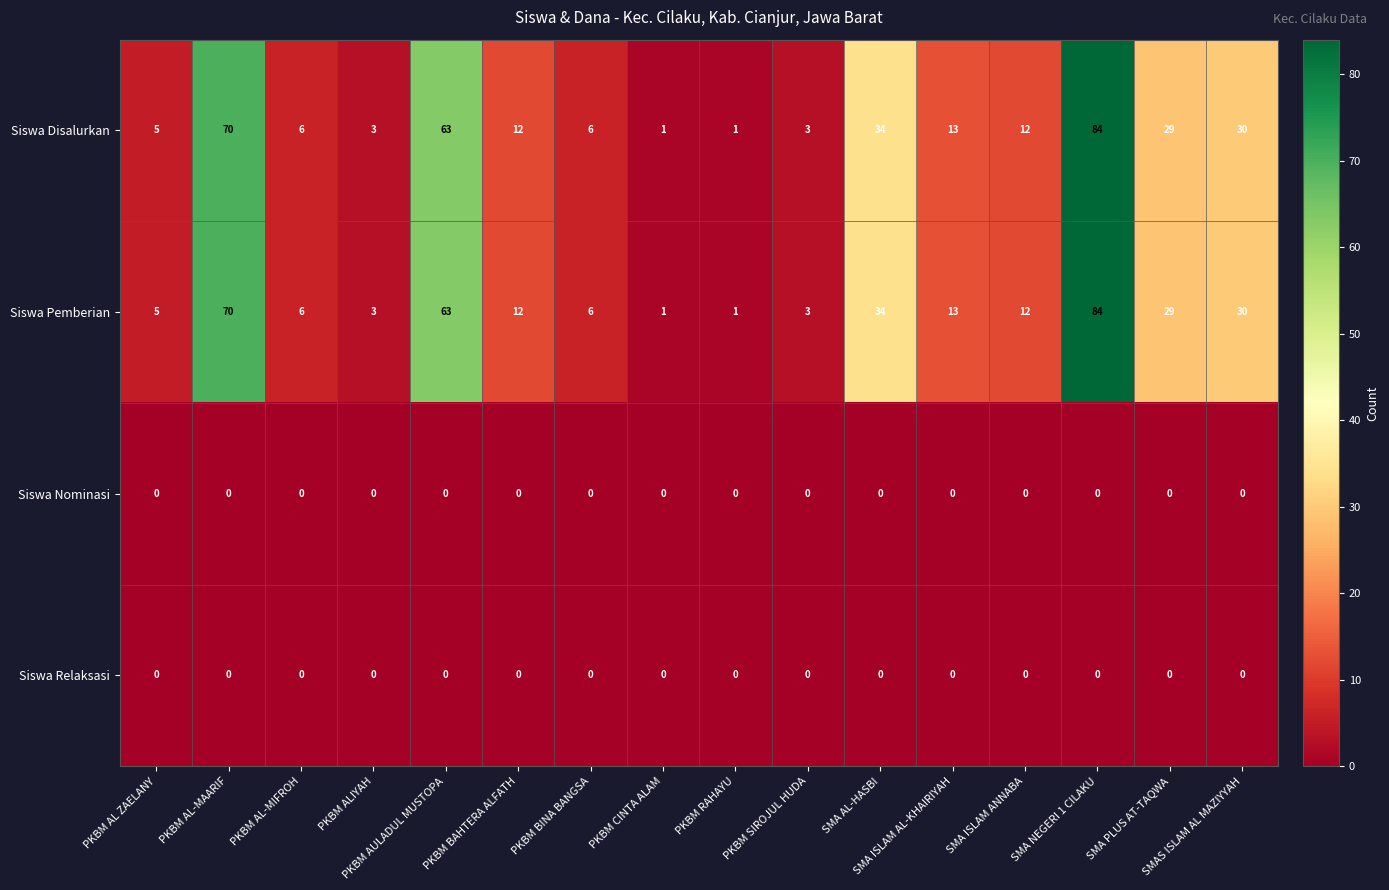

At how many categories does at least one series exceed 27?

6